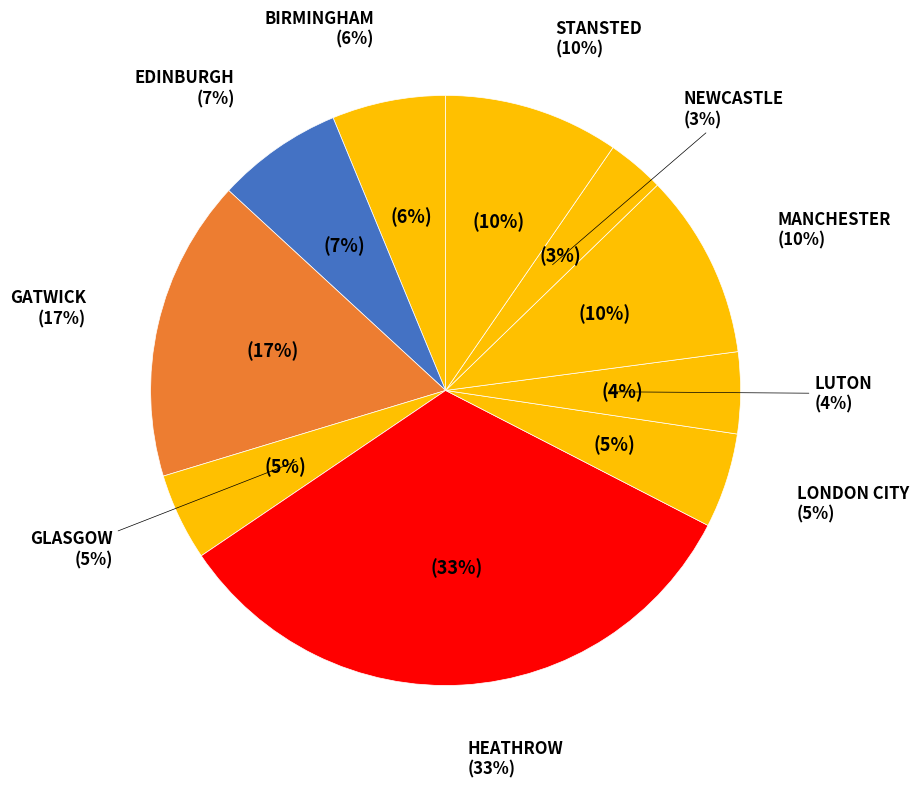

Approximately how many times larger is the value at NEWCASTLE compared to EDINBURGH?

0.5